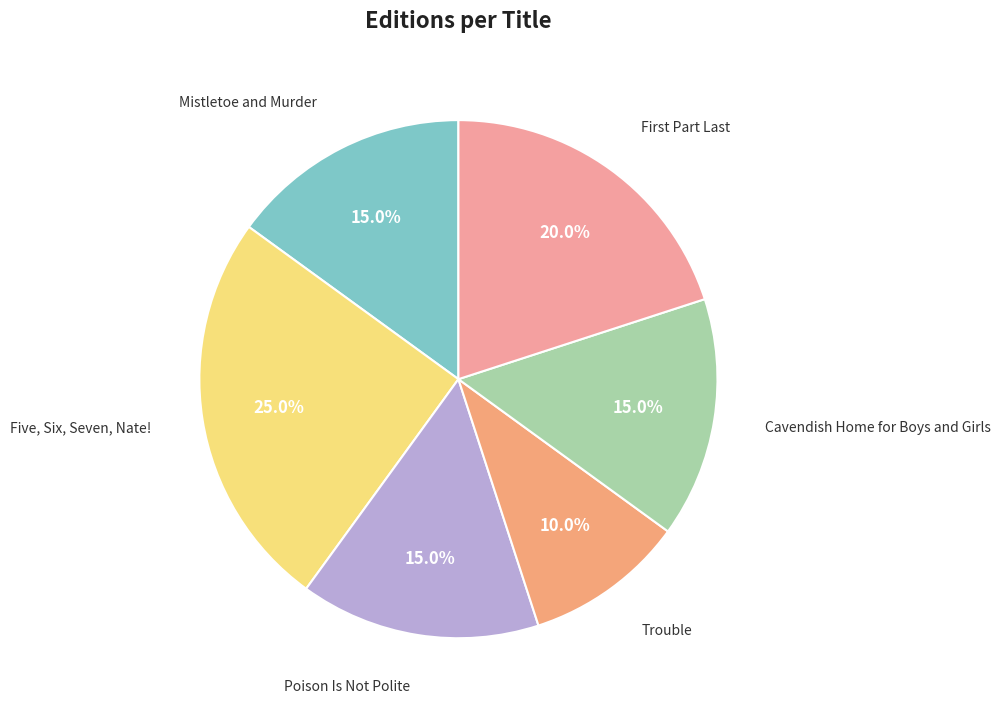

True or false: Poison Is Not Polite accounts for 24% of the total.

False